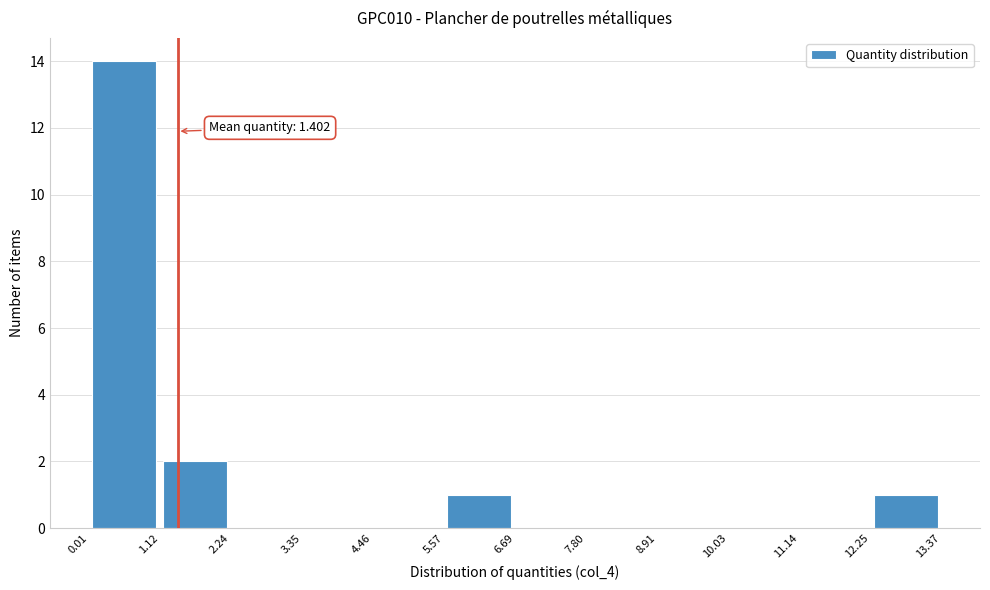

Which range on the x-axis has the tallest bar?

0.01 to 1.12